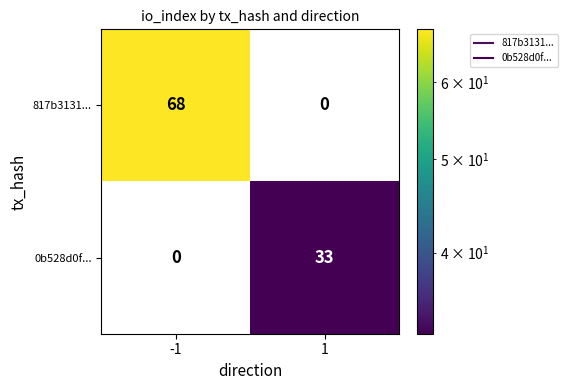

Reading left to right, extract all data points from this chart.

817b3131...: -1=68	1=0
0b528d0f...: -1=0	1=33